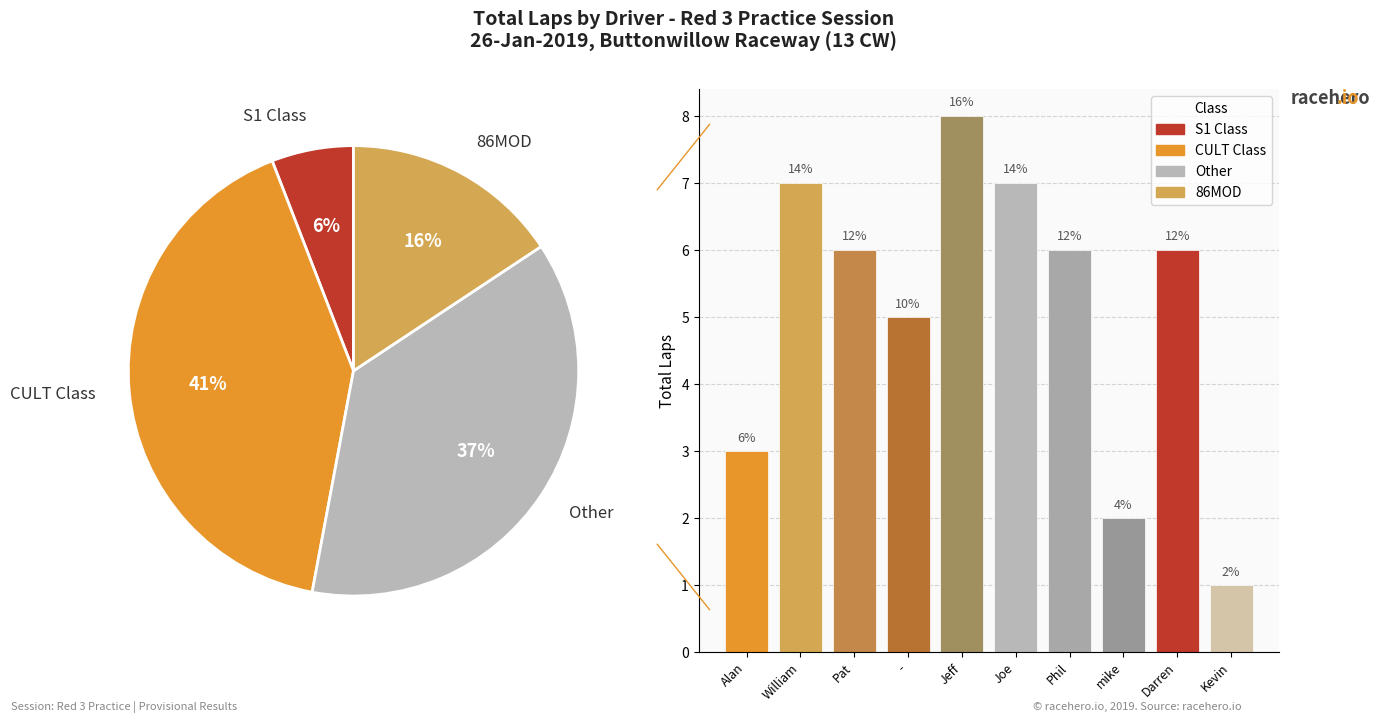

To the nearest percent, what portion does Darren represent?

12%